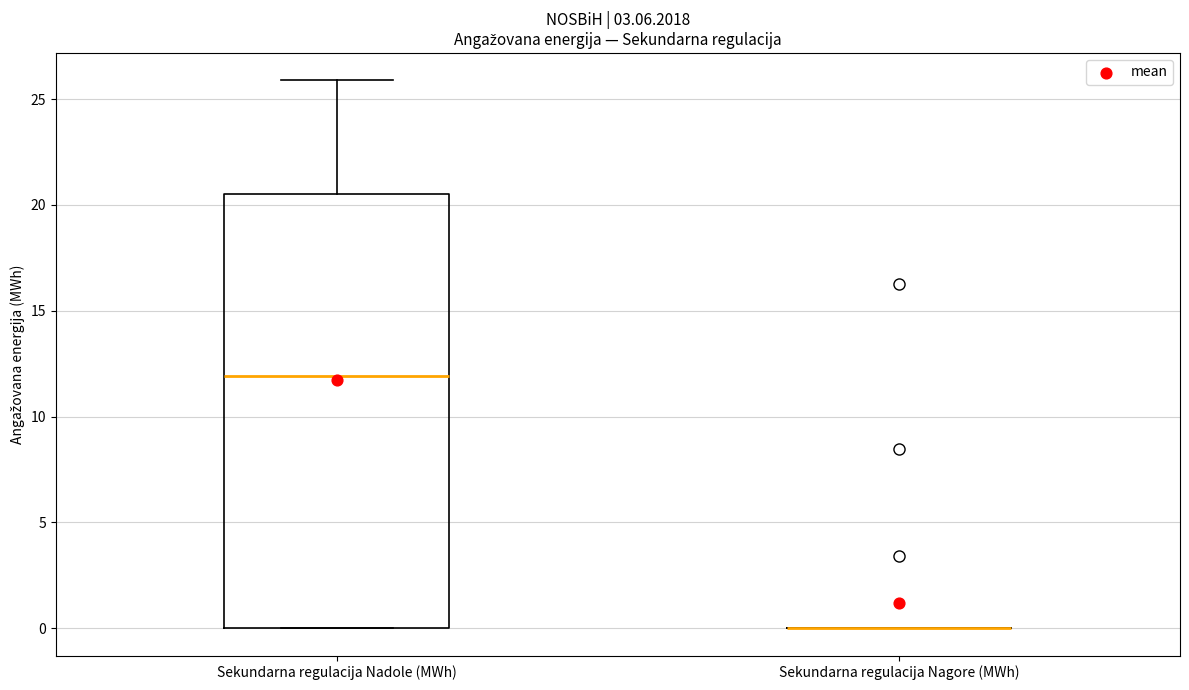

Reading left to right, read every box against the y-axis: the position of its median line, the range the box covers, and the ends of its whiskers. The values are not printed on the chart, so give them approximately, as read against the axis.

Sekundarna regulacija Nadole (MWh): median 12.0, box 0.0 to 20.5, whiskers 0.0 to 26.0
Sekundarna regulacija Nagore (MWh): box collapsed to a line at 0.0, whiskers 0.0 to 0.0